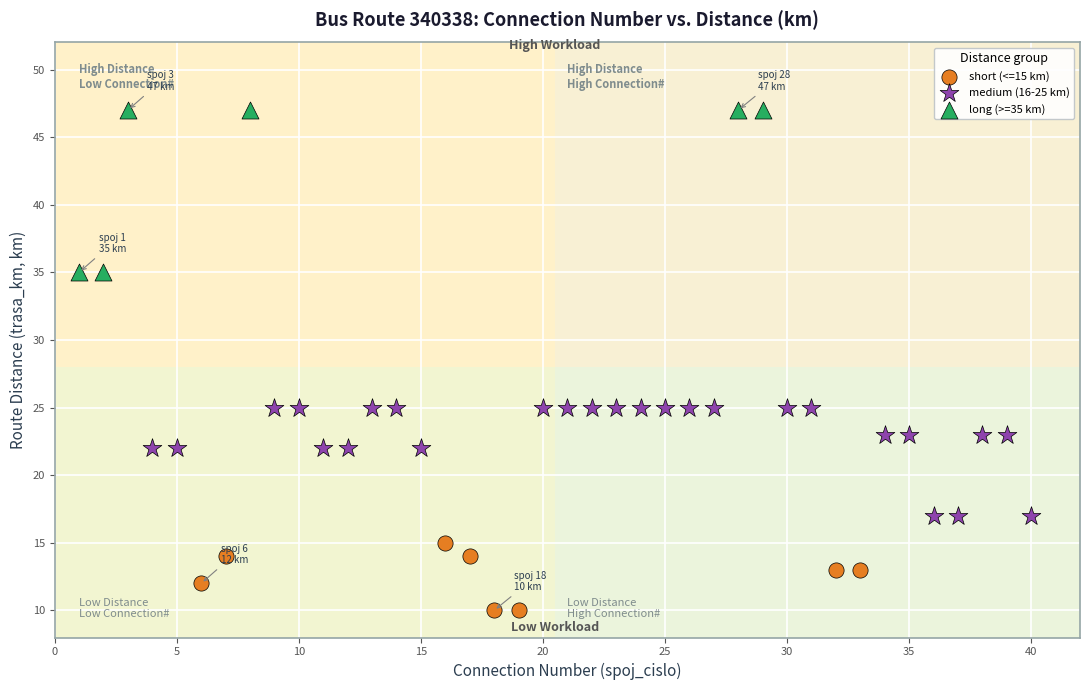

What are all the series names shown in the legend?

short (<=15 km), medium (16-25 km), long (>=35 km)